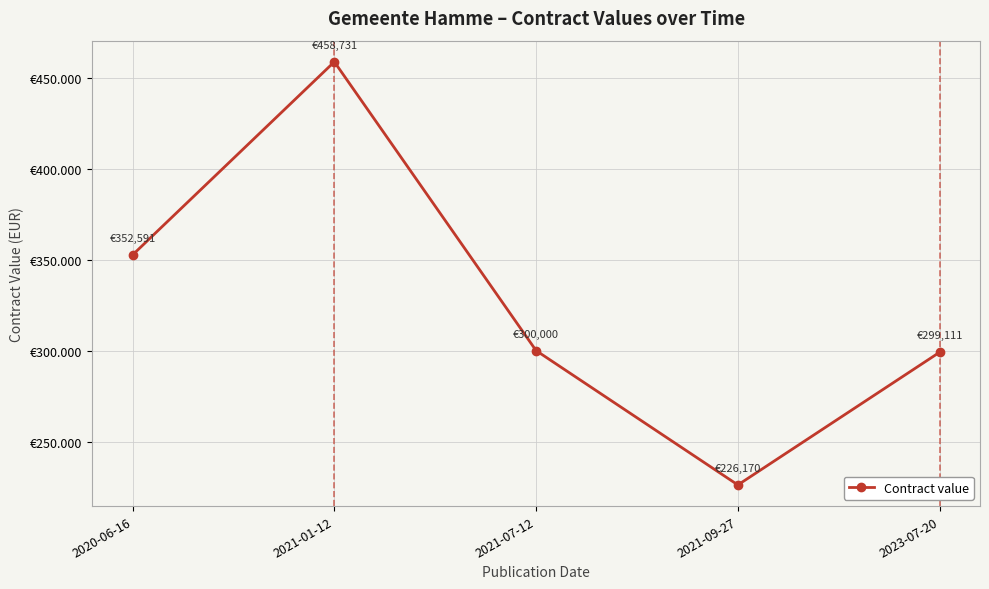

Does the chart have visible grid lines?

Yes